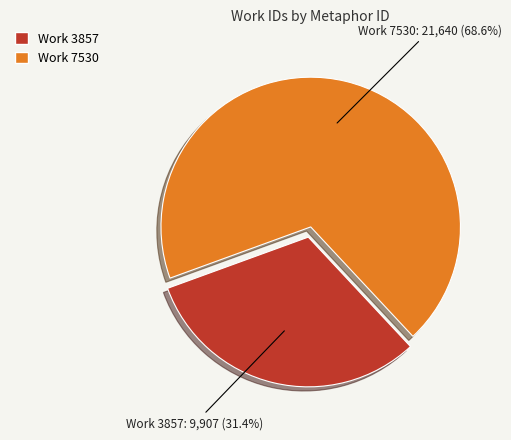

Count the number of slices in the pie.

2